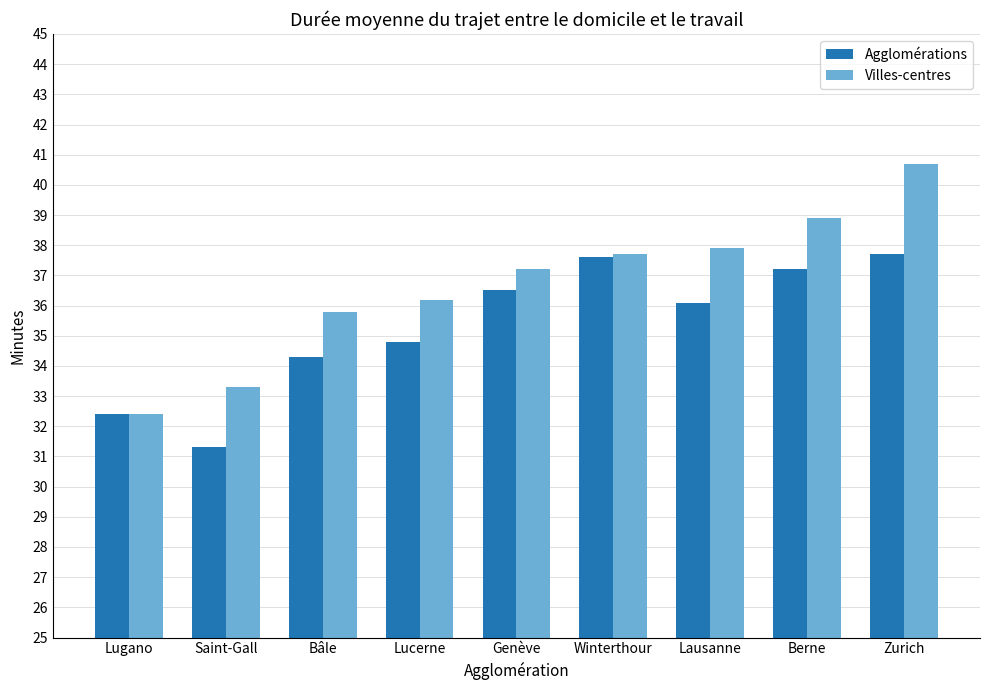

At which category is the sum across all series the highest?

Zurich